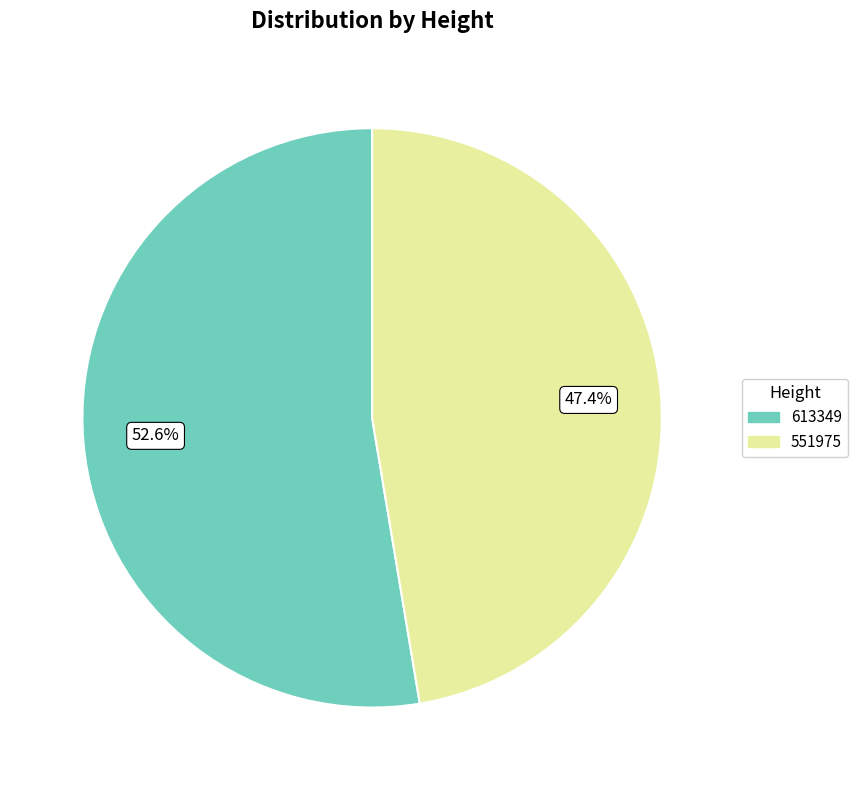

Does 613349 account for over 50% of the chart?

Yes